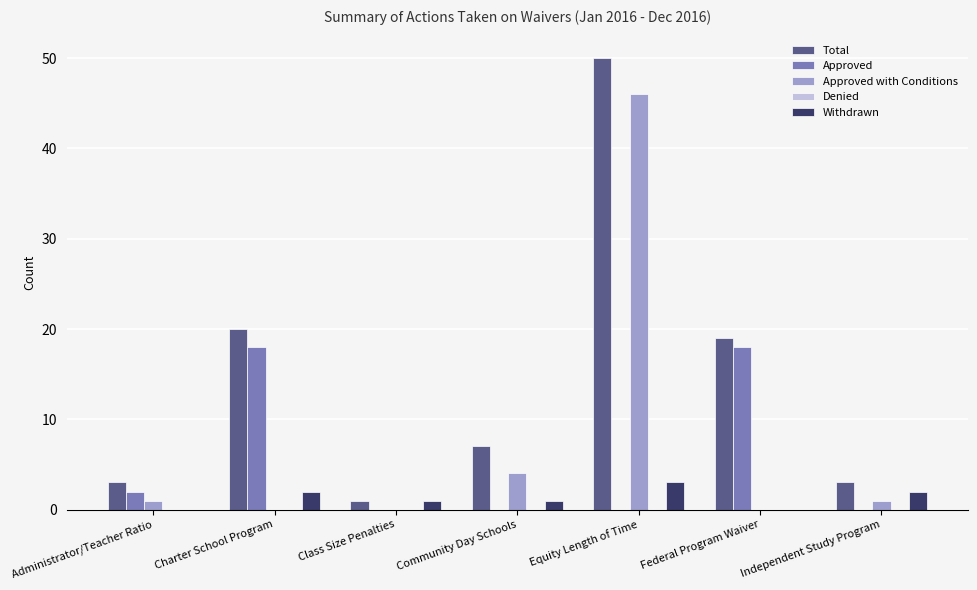

How many data points does each series have?

7